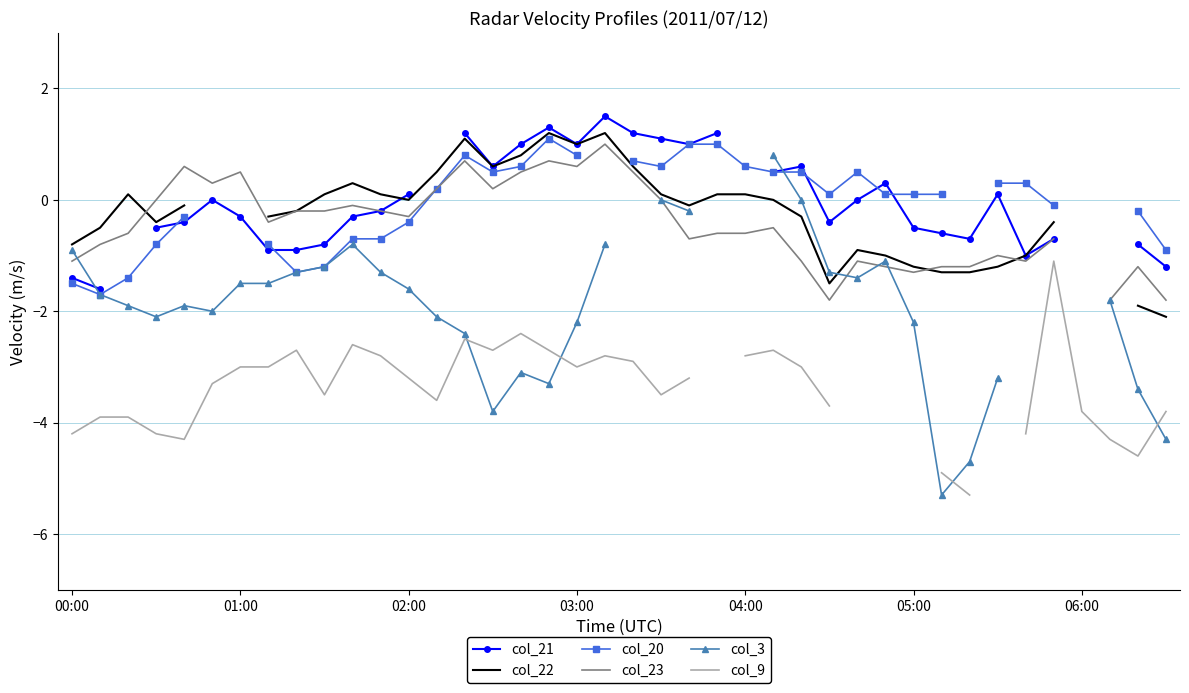

Rank the series at 15 from highest to lowest value.

col_21, col_22, col_20, col_23, col_9, col_3